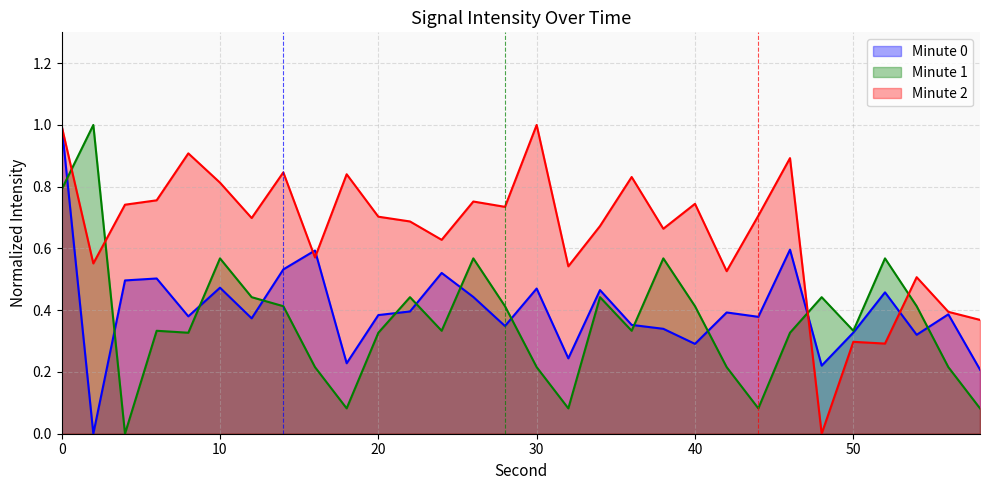

In Minute 0, how many points are lower than both neighbors (excluding endpoints)?

10